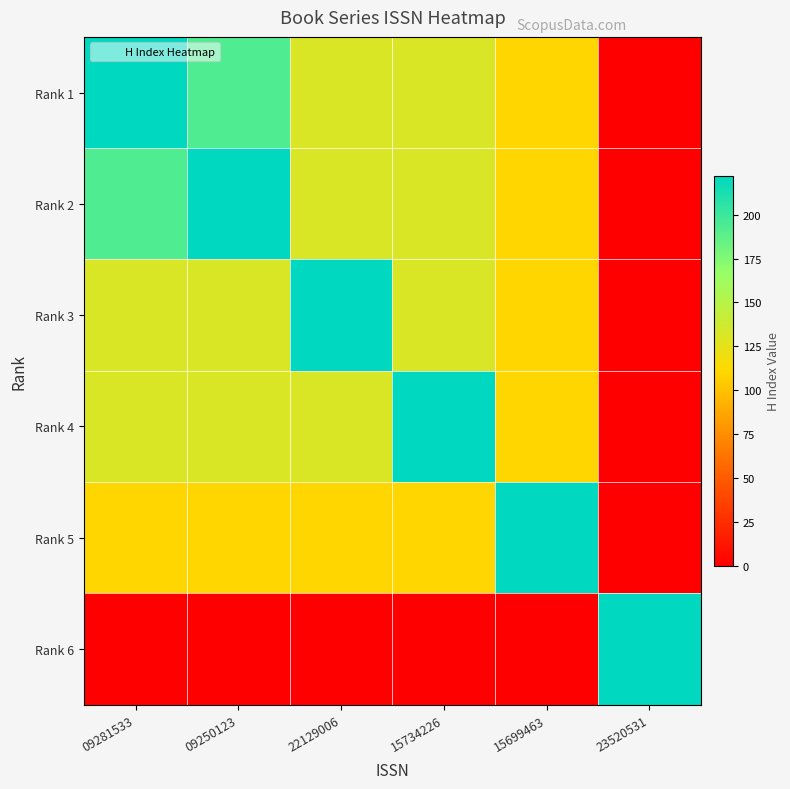

What is the spread (max minus min) of values at 22129006?

222